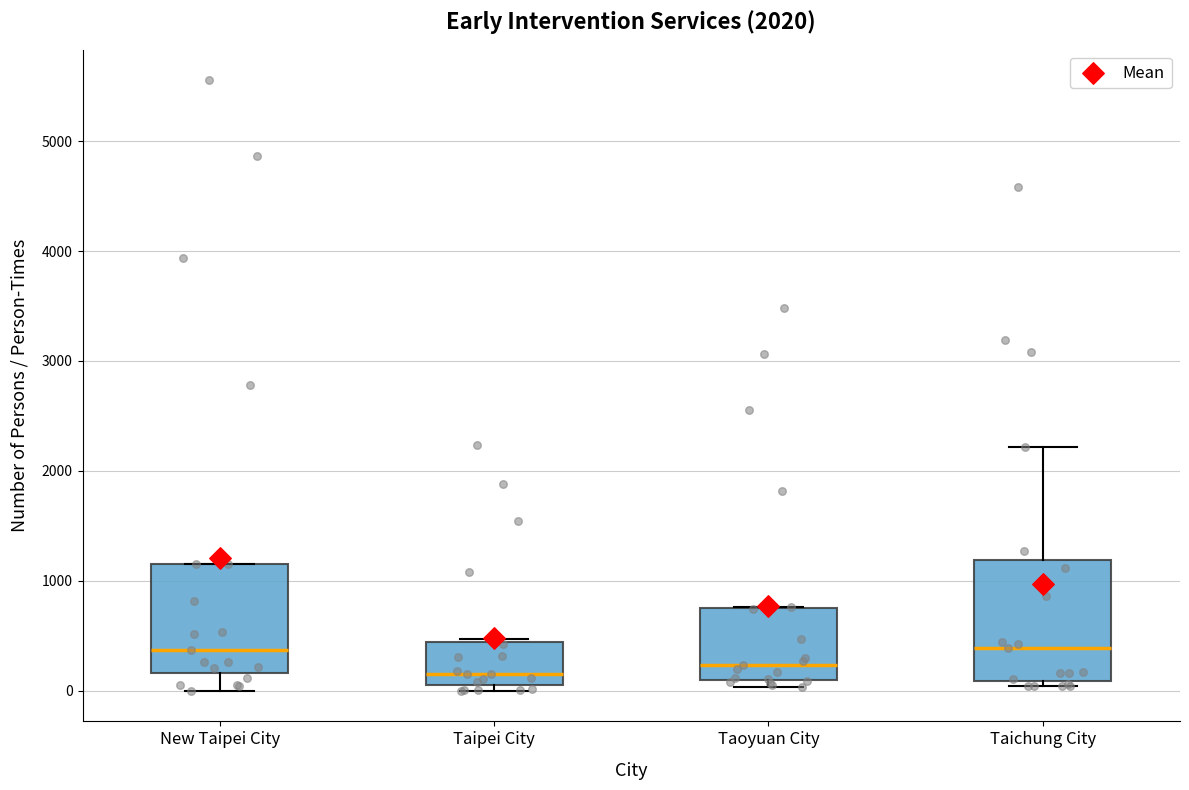

Which box is the tallest, from its lower edge to its upper edge?

Taichung City